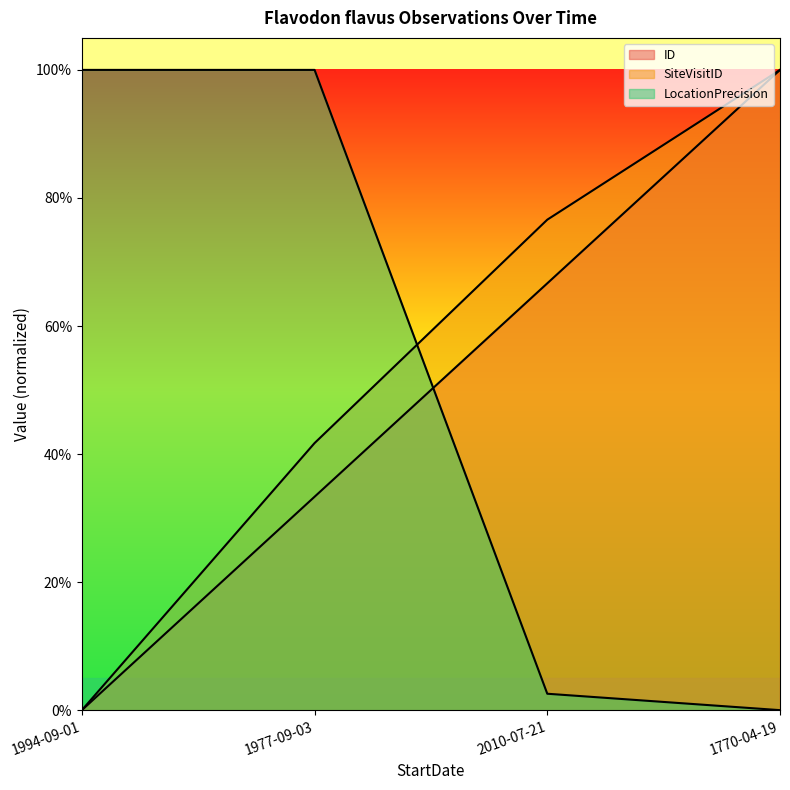

How many series are shown in this chart?

3